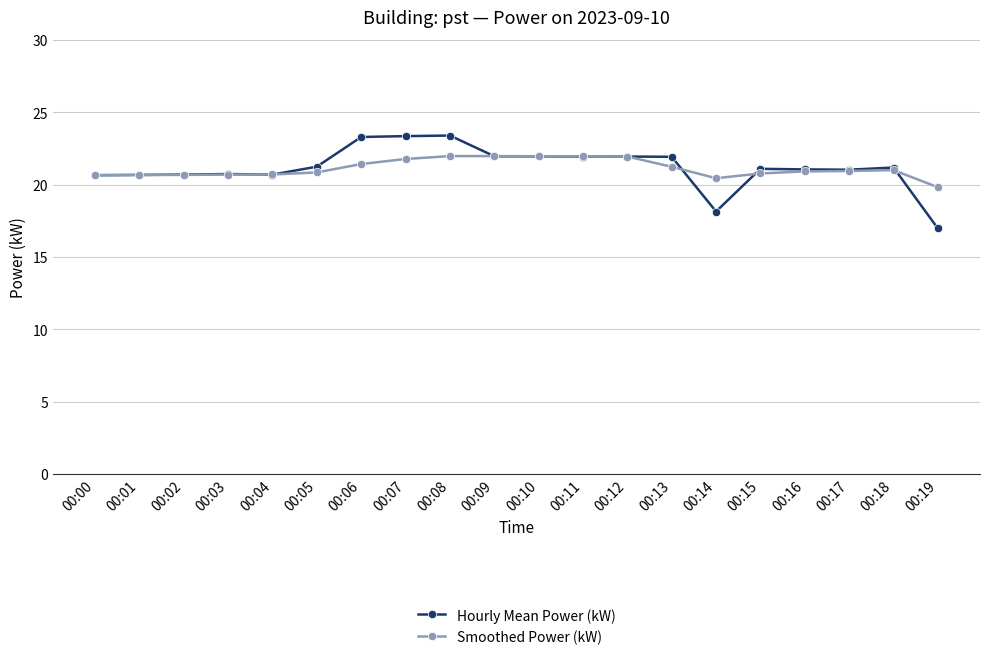

Where does the Hourly Mean Power (kW) series first go above 21?

00:05